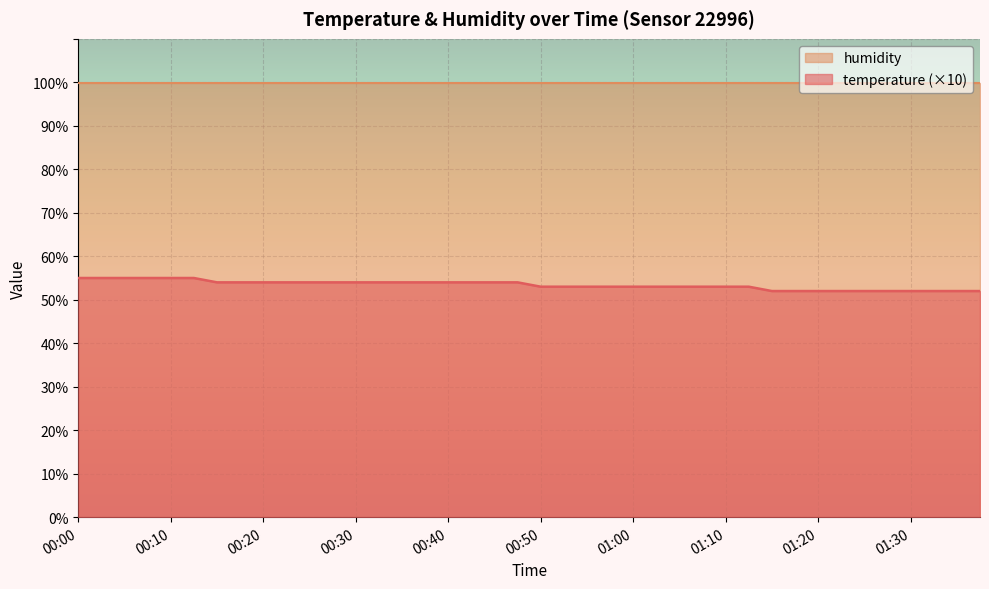

What is the ratio of the value at 00:18 to the value at 01:38?

1.0